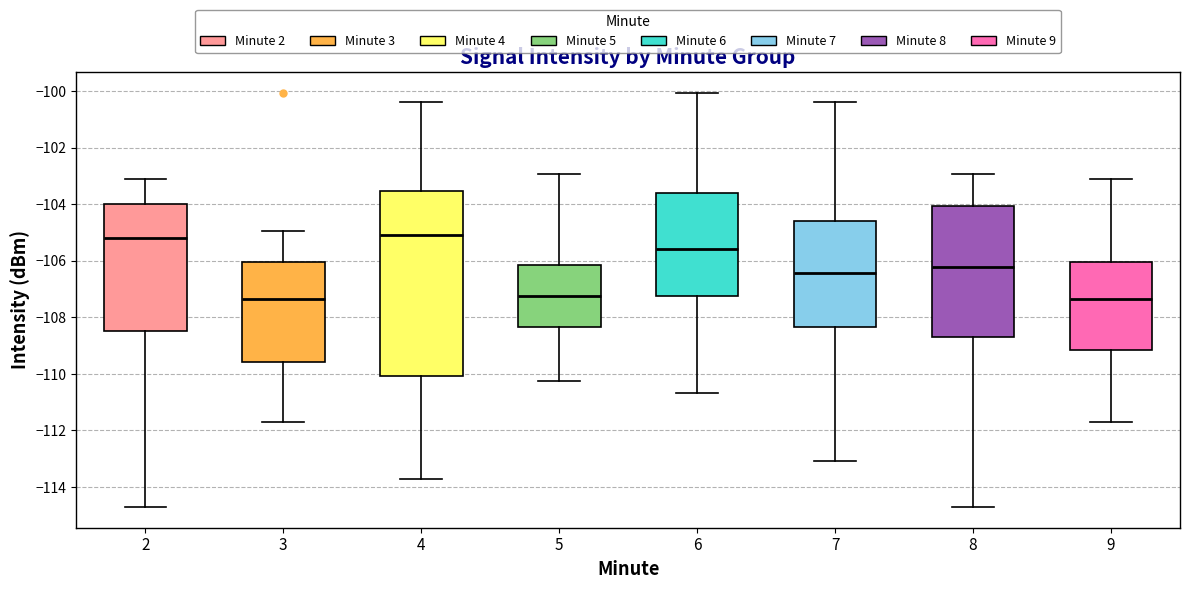

Reading left to right, read every box against the y-axis: the position of its median line, the range the box covers, and the ends of its whiskers. The values are not printed on the chart, so give them approximately, as read against the axis.

2: median -105.2, box -108.4 to -104.0, whiskers -114.8 to -103.0
3: median -107.4, box -109.6 to -106.0, whiskers -111.6 to -105.0
4: median -105.0, box -110.0 to -103.6, whiskers -113.8 to -100.4
5: median -107.2, box -108.4 to -106.2, whiskers -110.2 to -103.0
6: median -105.6, box -107.2 to -103.6, whiskers -110.6 to -100.0
7: median -106.4, box -108.4 to -104.6, whiskers -113.0 to -100.4
8: median -106.2, box -108.6 to -104.0, whiskers -114.8 to -103.0
9: median -107.4, box -109.2 to -106.0, whiskers -111.6 to -103.0